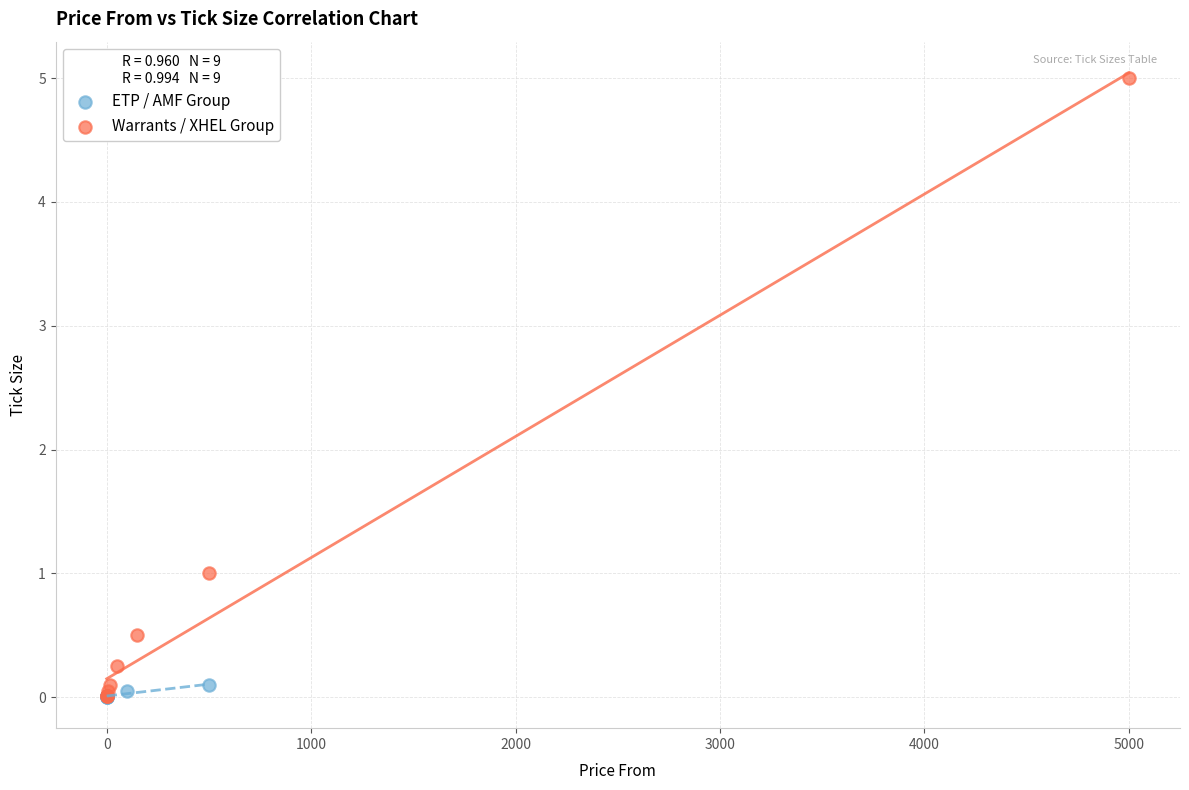

Which series reaches the maximum Y coordinate?

Warrants / XHEL Group